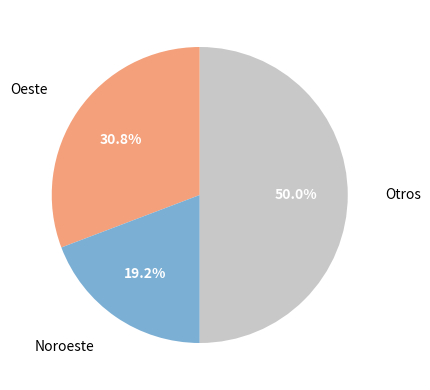

Count the number of slices in the pie.

3